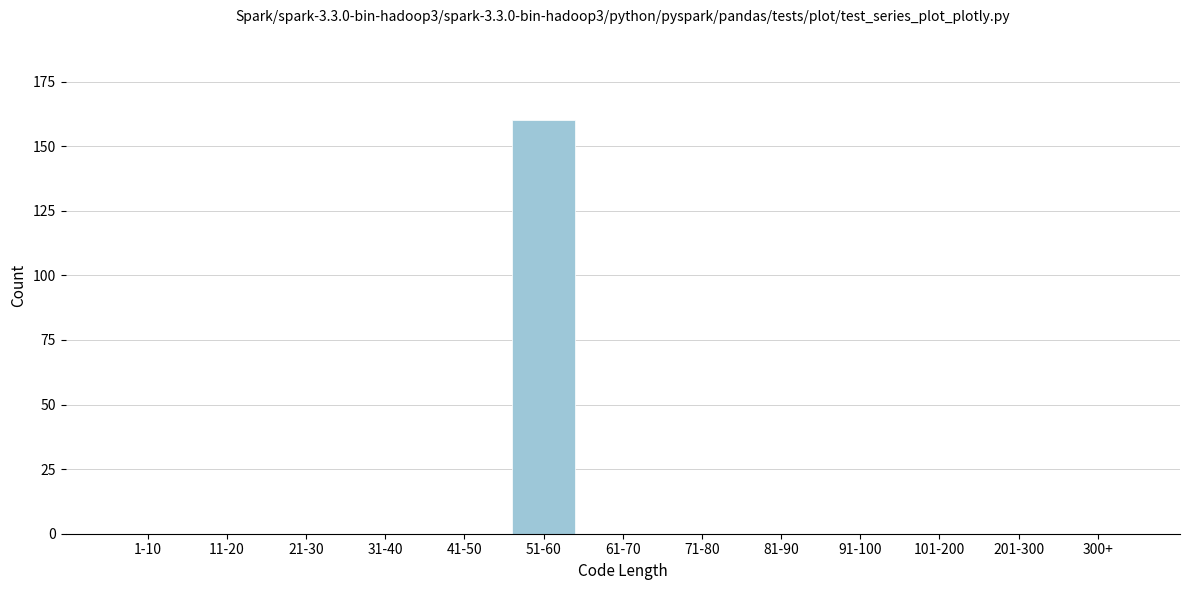

Reading left to right, extract all data points from this chart.

1-10=0	11-20=0	21-30=0	31-40=0	41-50=0	51-60=160	61-70=0	71-80=0	81-90=0	91-100=0	101-200=0	201-300=0	300+=0